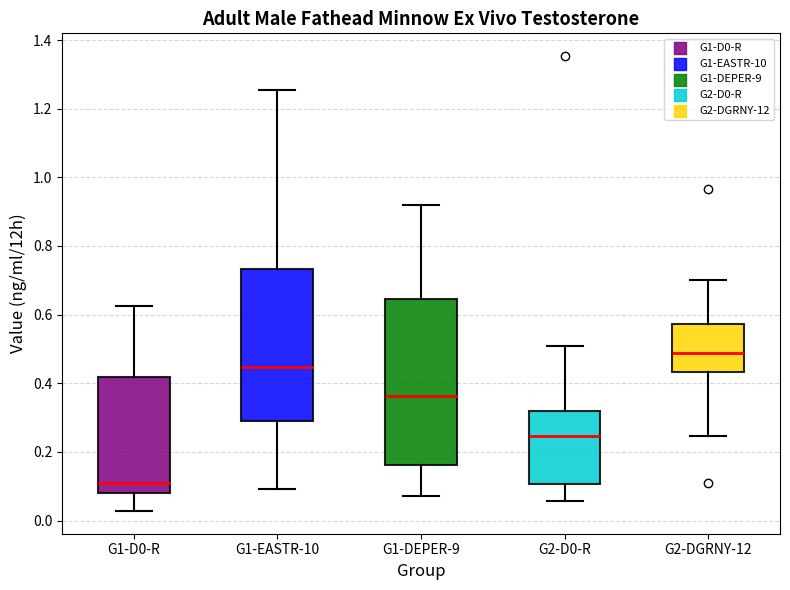

Which box has the highest median line?

G2-DGRNY-12